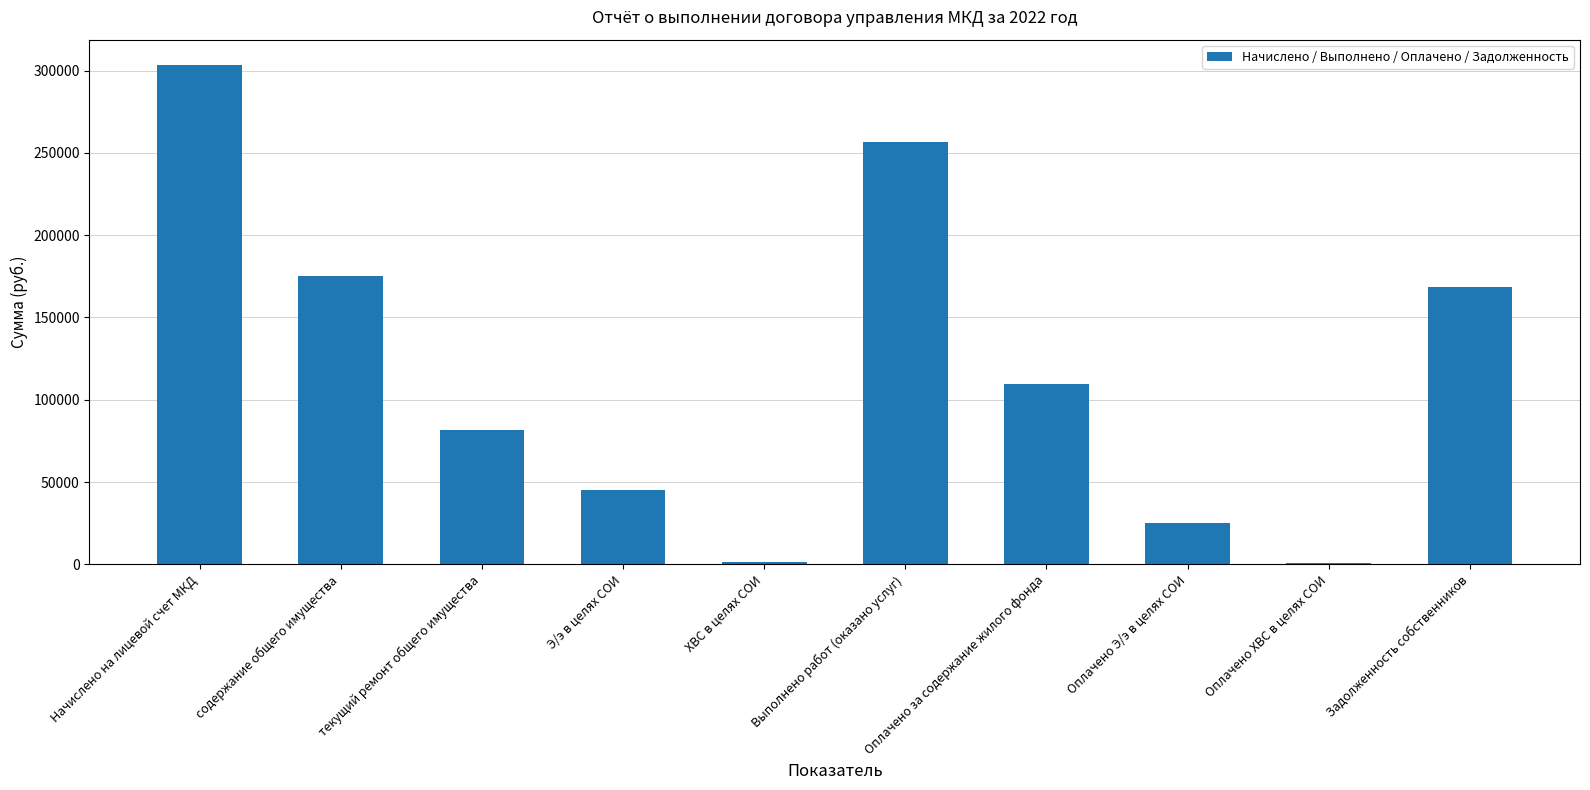

What is the greatest value displayed?

303584.9